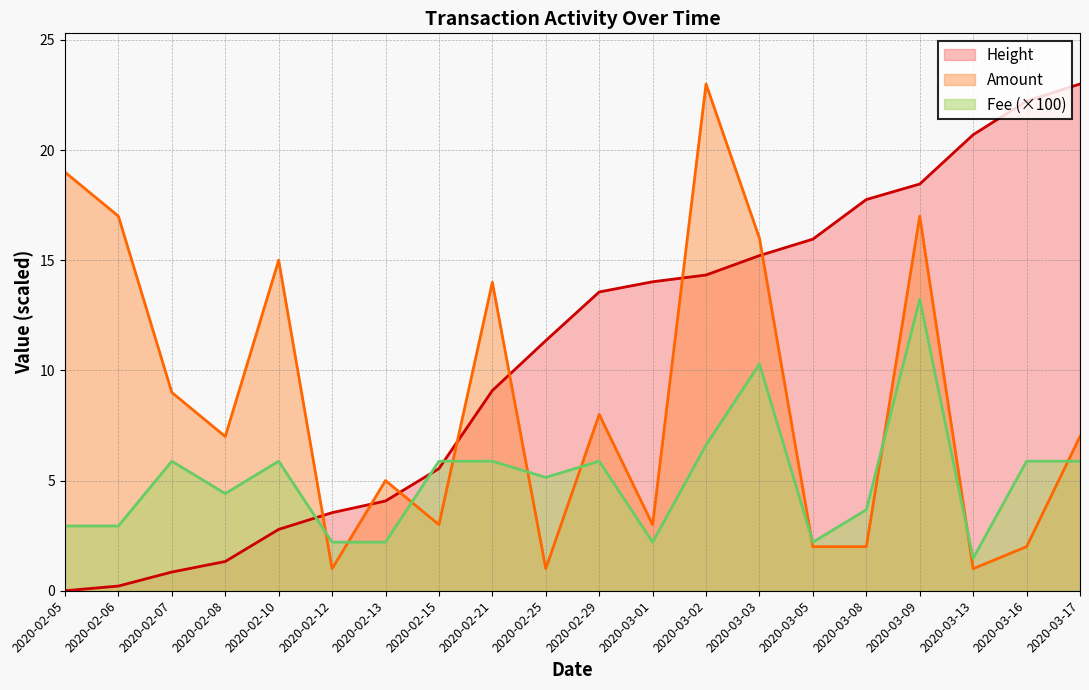

What is the difference between the Fee values at 2020-03-08 and 2020-02-10?

2.2